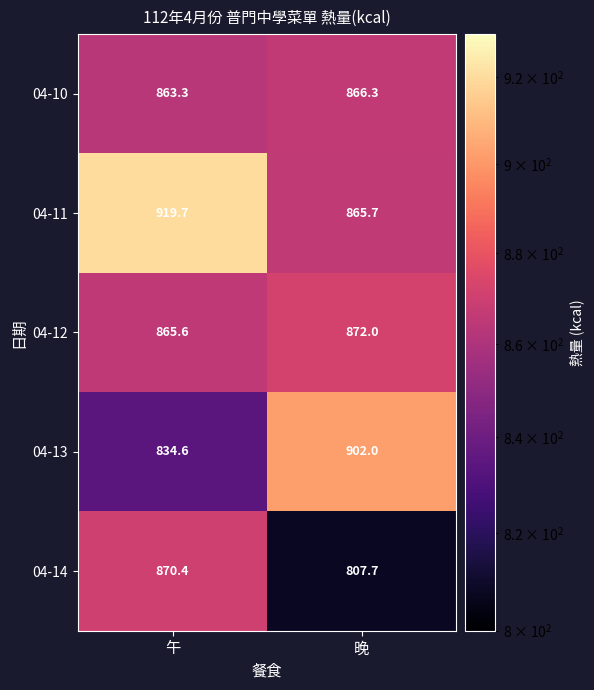

What is the approximate value of 04-11 at 午?

919.7